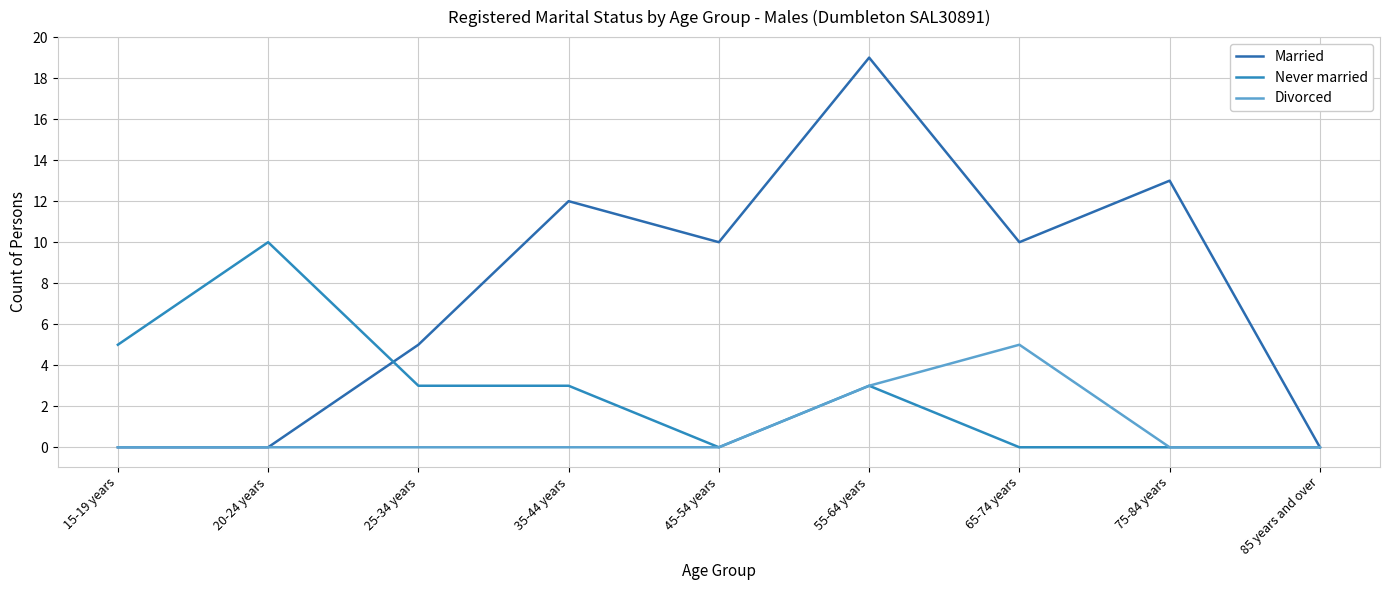

Reading right to left, list all the values displayed in this chart.

Married: 85 years and over=0	75-84 years=13	65-74 years=10	55-64 years=19	45-54 years=10	35-44 years=12	25-34 years=5	20-24 years=0	15-19 years=0
Never married: 85 years and over=0	75-84 years=0	65-74 years=0	55-64 years=3	45-54 years=0	35-44 years=3	25-34 years=3	20-24 years=10	15-19 years=5
Divorced: 85 years and over=0	75-84 years=0	65-74 years=5	55-64 years=3	45-54 years=0	35-44 years=0	25-34 years=0	20-24 years=0	15-19 years=0